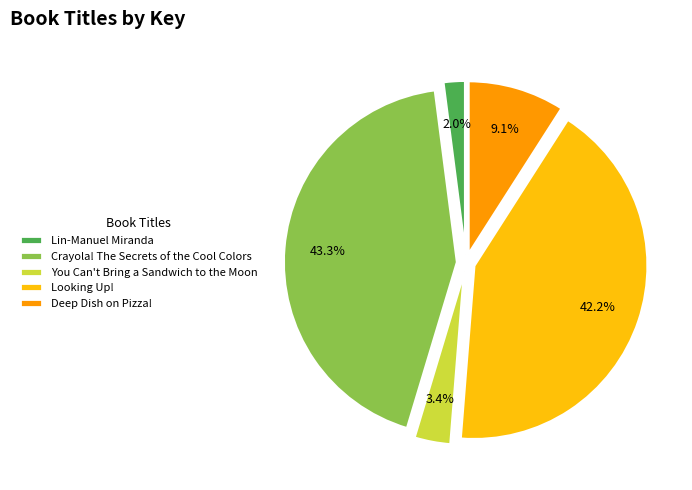

How many slices are in this pie chart?

5